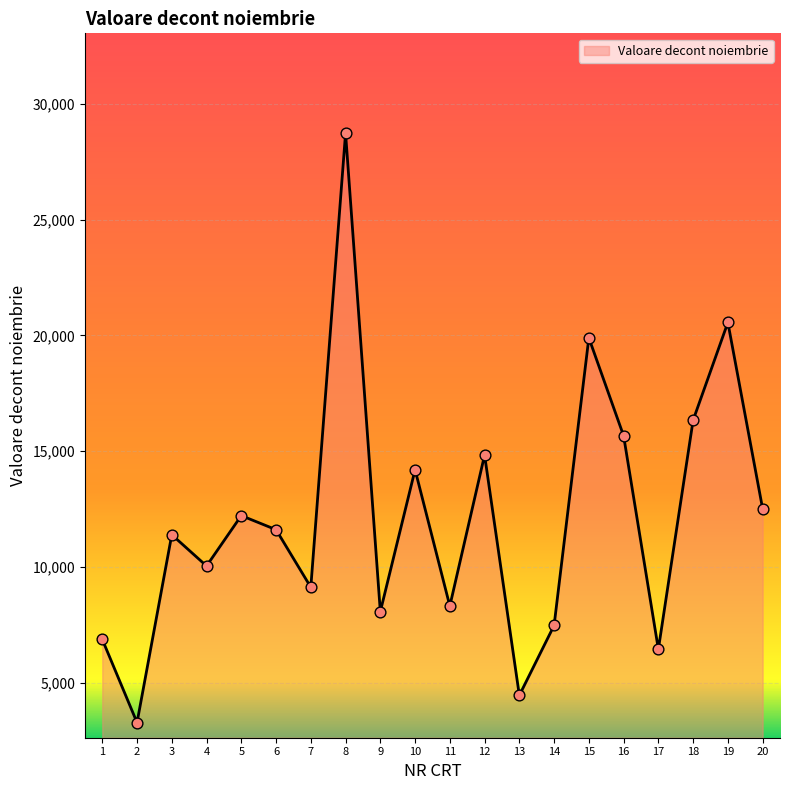

Which has a higher value, 13 or 3?

3